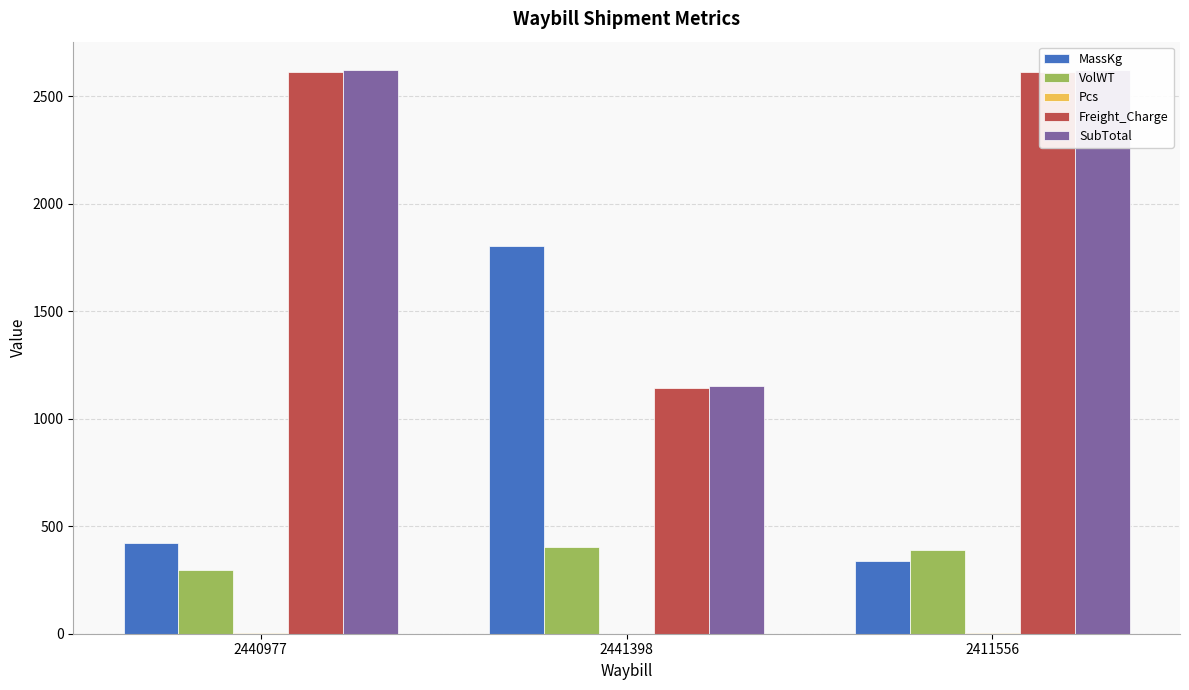

How many groups of bars are there?

3